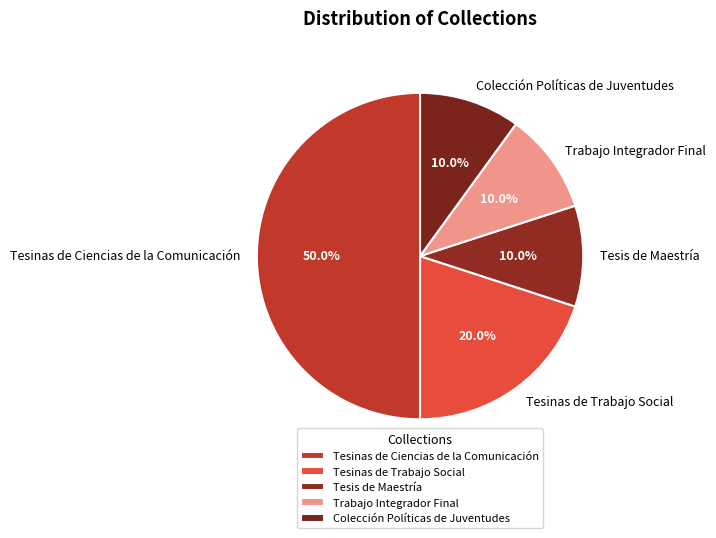

Which slice is the largest?

Tesinas de Ciencias de la Comunicación